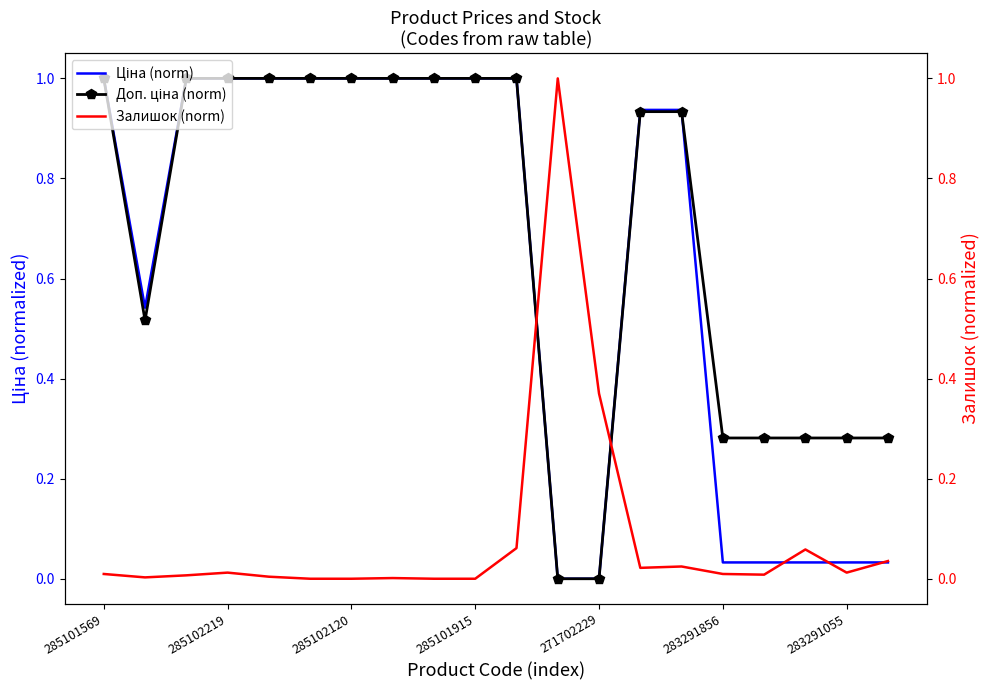

True or false: Ціна (norm) and Доп. ціна (norm) cross at least once.

True